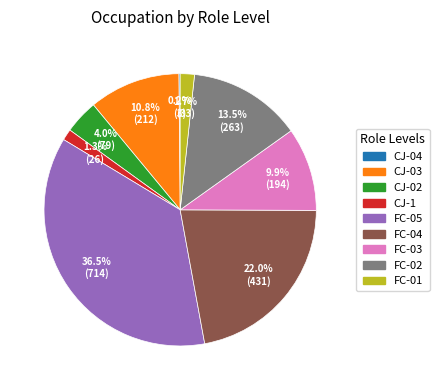

How much of the chart is everything except FC-04?

78.0%